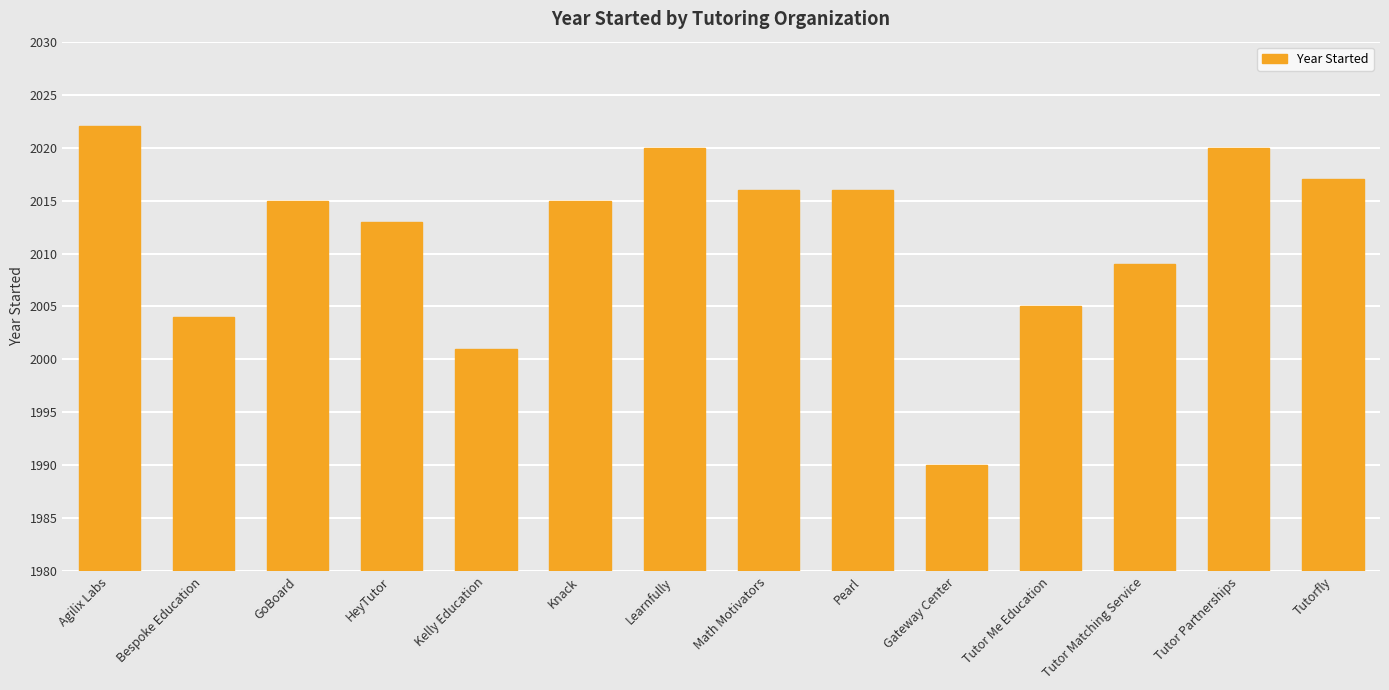

Where does the data first go above 2015?

Agilix Labs